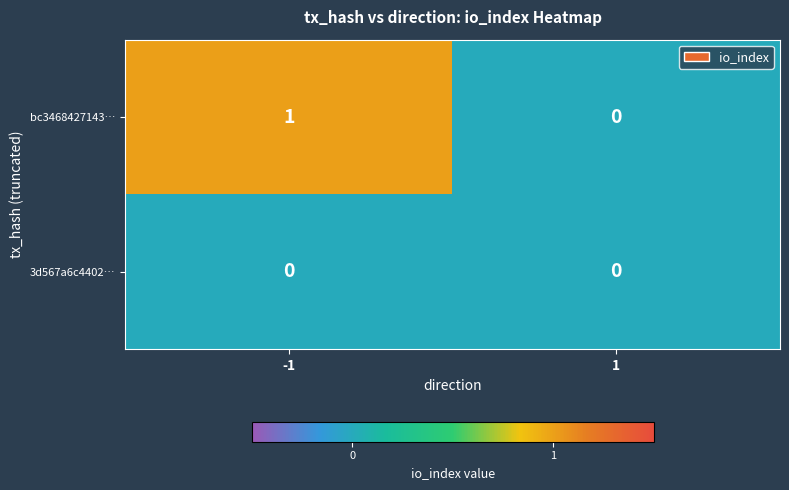

Reading left to right, list all the values displayed in this chart.

bc3468427143…: -1=1	1=0
3d567a6c4402…: -1=0	1=0